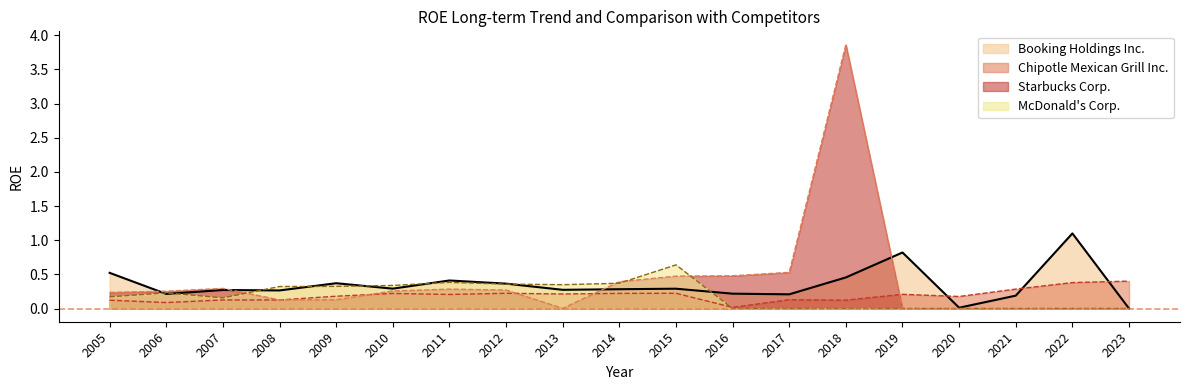

At how many categories does at least one series exceed 3?

1